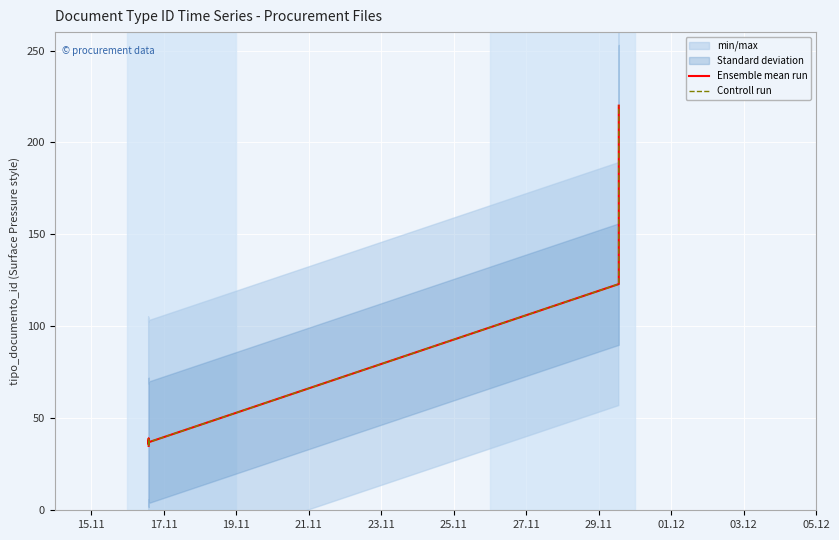

Reading left to right, extract all data points from this chart.

Ensemble mean run: 35	38	36	39	37	123	220
Controll run: 35	38	36	39	37	123	220